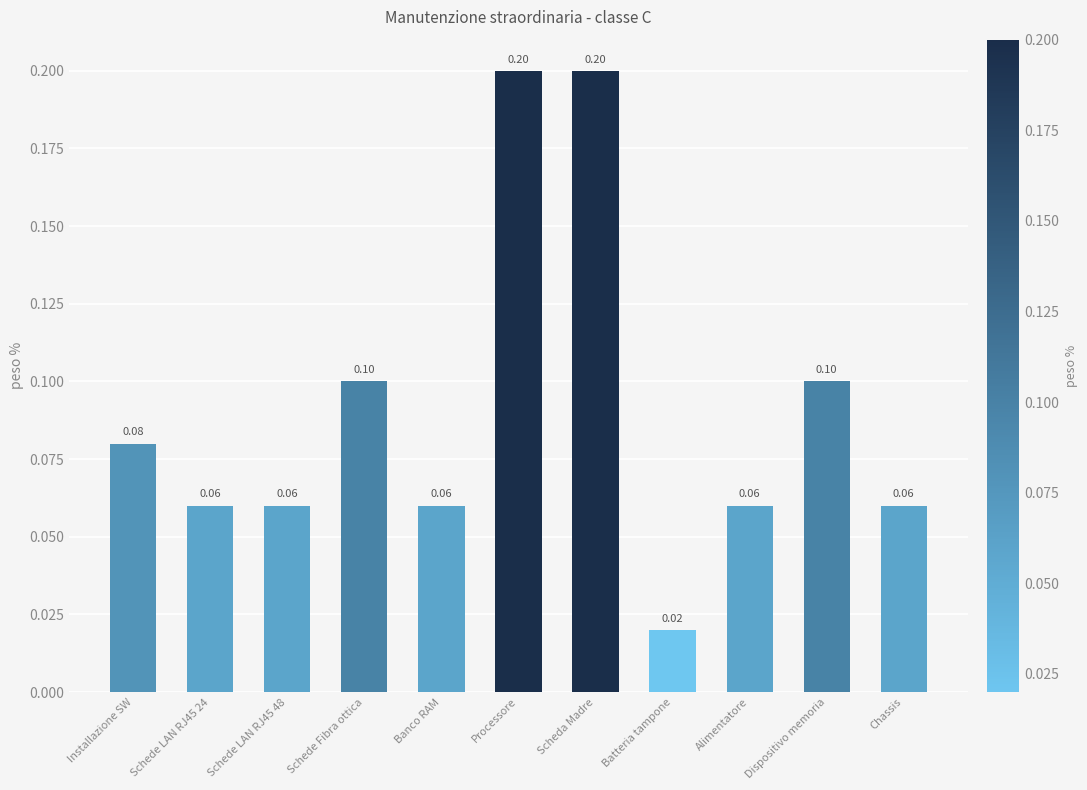

What is the change in value from Schede Fibra ottica to Scheda Madre?

+0.1